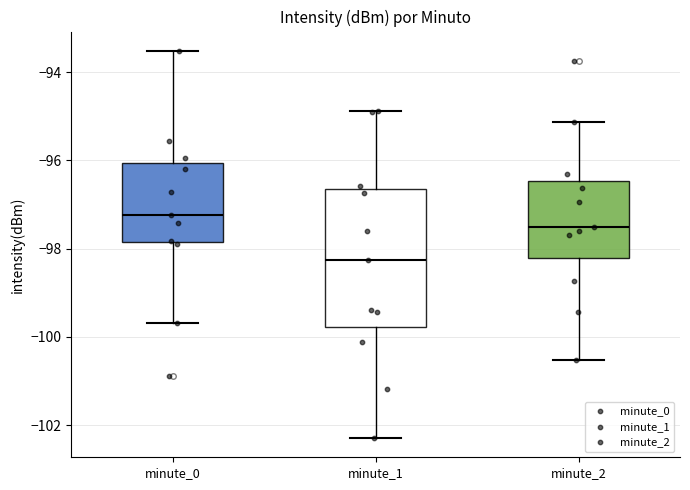

Where does the lower whisker of the box for minute_1 end on the y-axis? The values are not printed on the chart, so give them approximately, as read against the axis.

-102.2